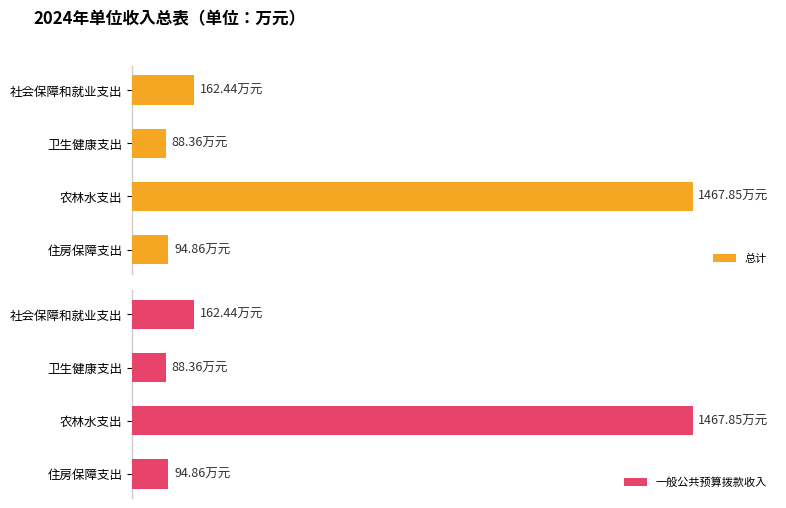

Which series changed the most between 0 and 600?

总计